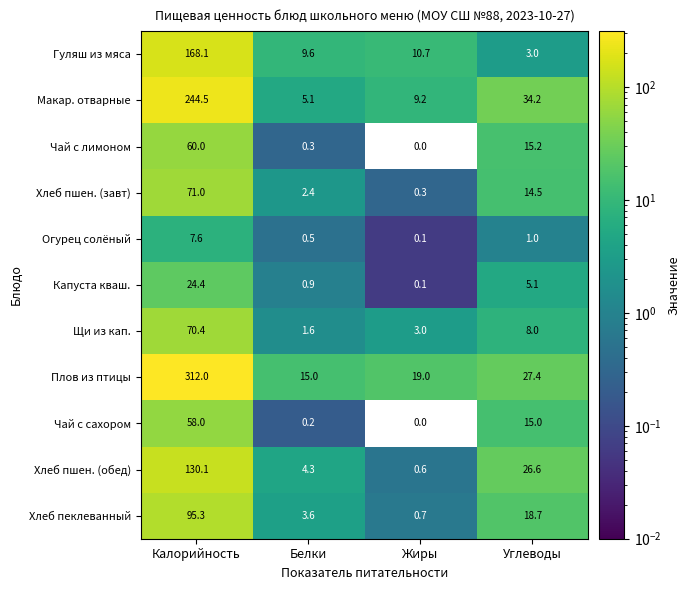

What is the spread (max minus min) of values at Калорийность?

304.4